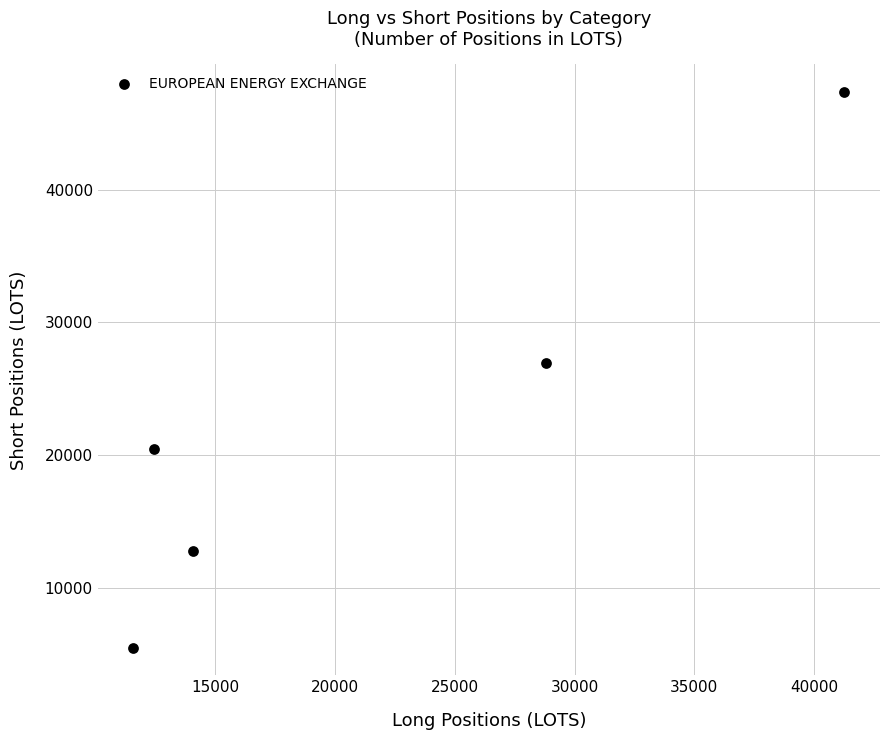

What Y value in the scatter plot is closest to 26418?

26933.5